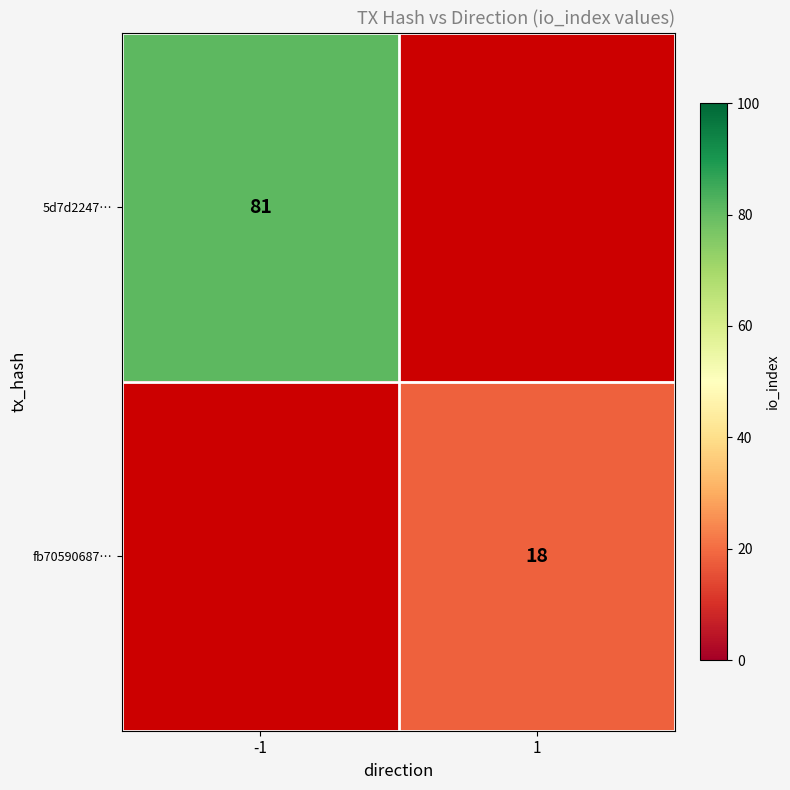

The 5d7d2247… series shows 127 at -1. True or false?

False